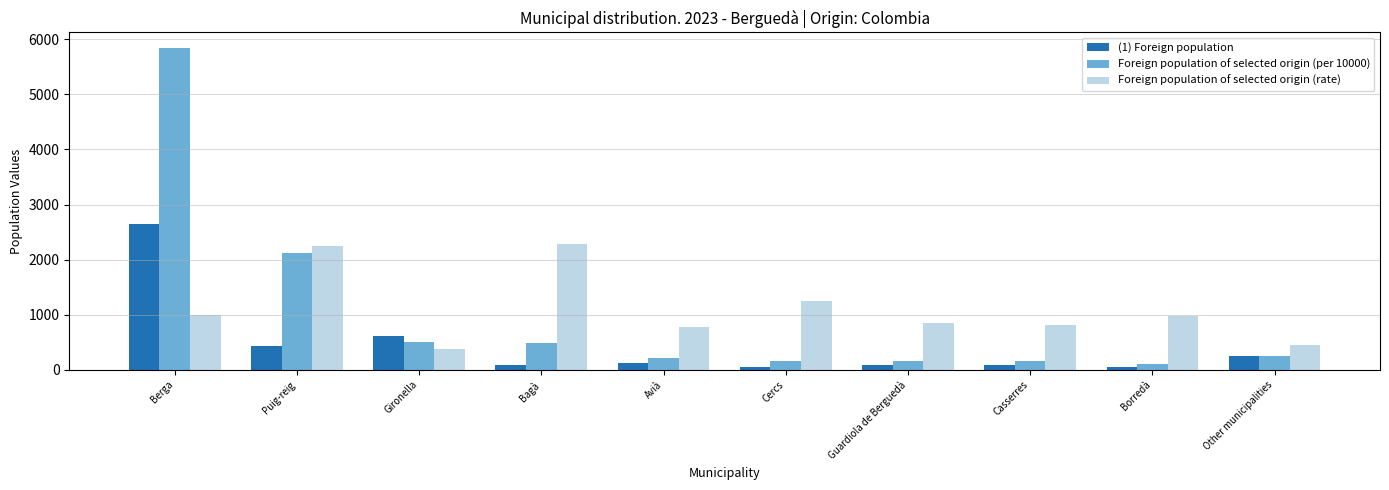

What is the difference between the Foreign population of selected origin (per 10000) values at Borredà and Other municipalities?

133